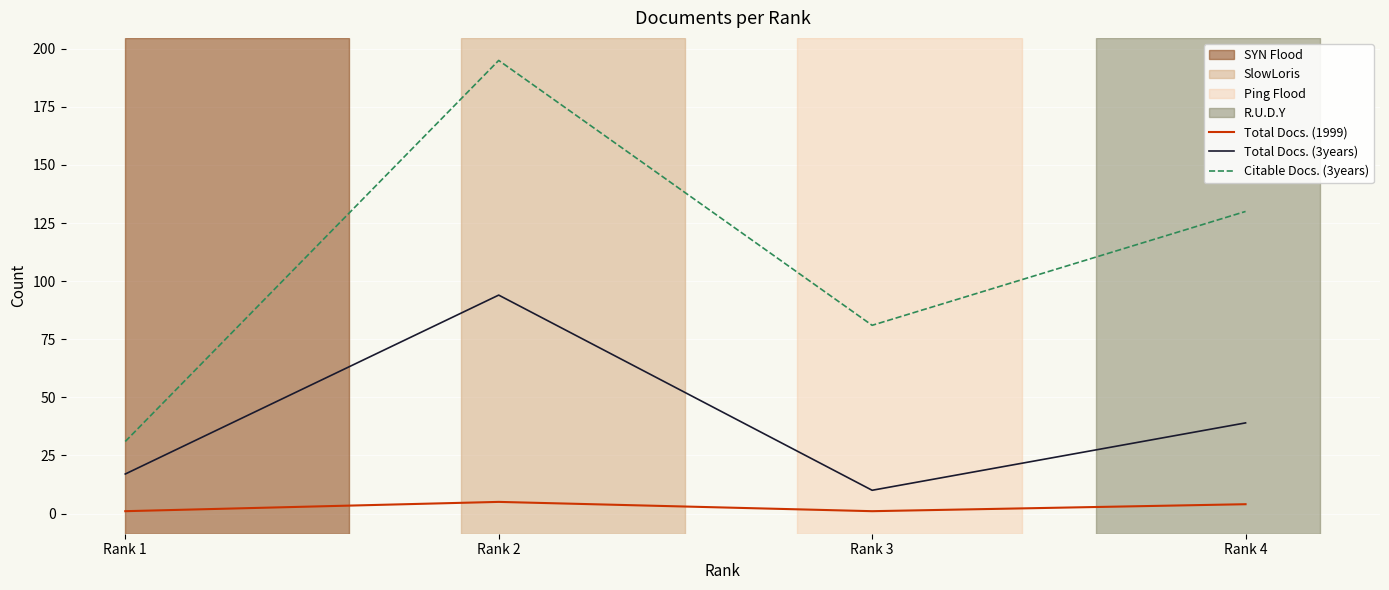

Which series has the largest total across all categories?

Citable Docs. (3years)